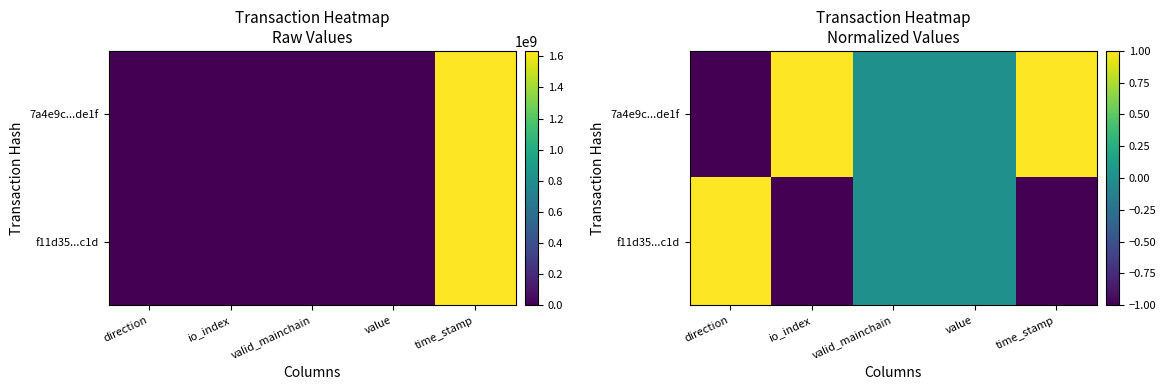

What is the maximum value shown in the chart?

1